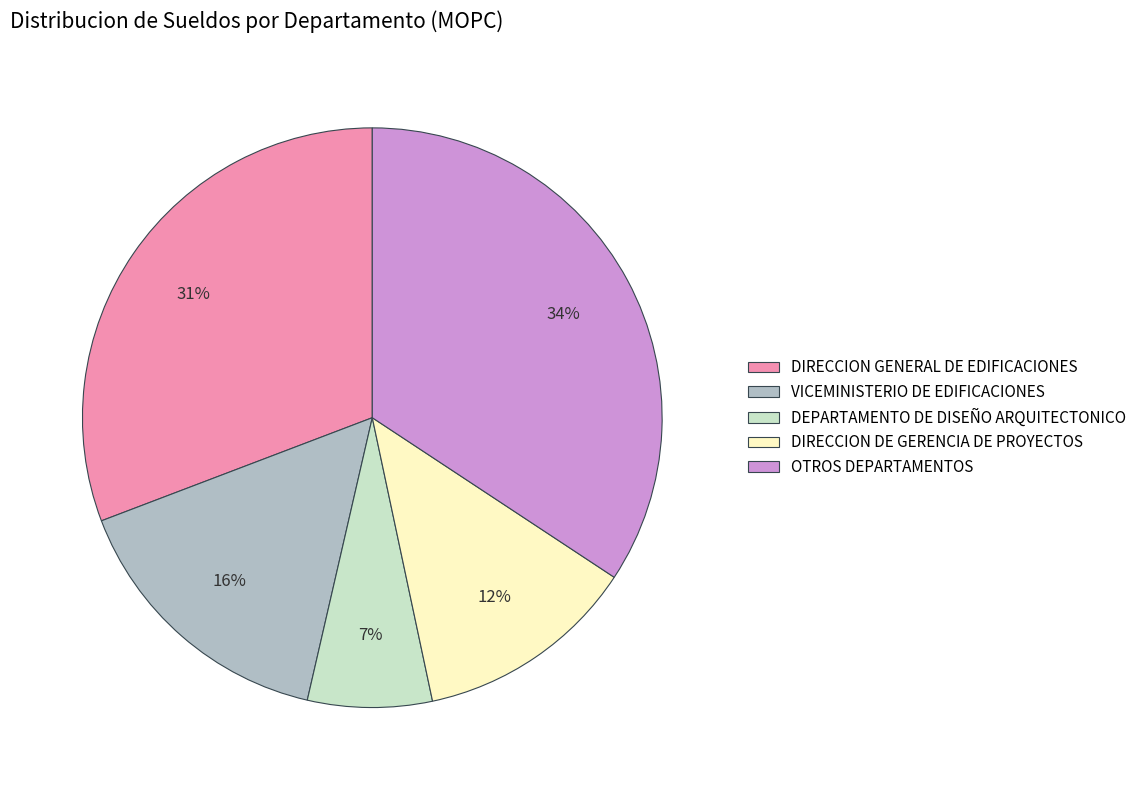

Does any single category account for the majority?

No